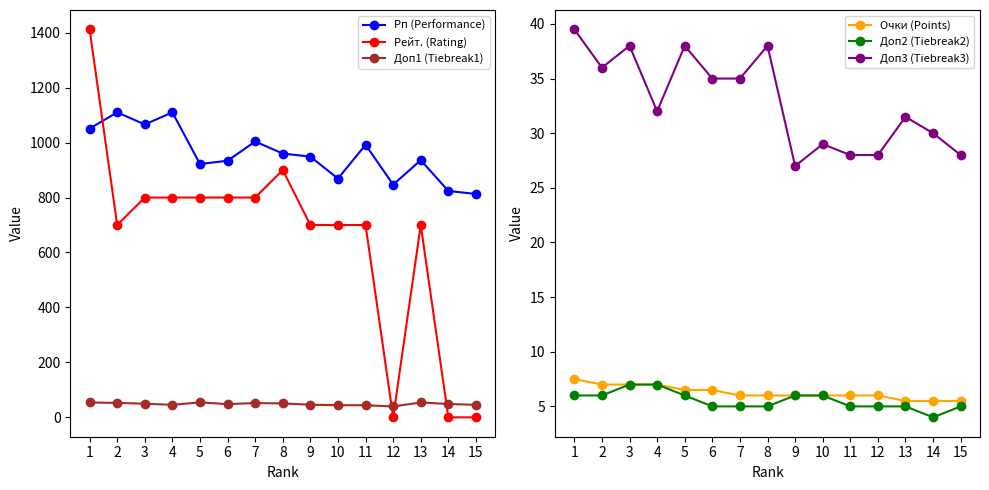

What is the difference between the Очки (Points) values at 7 and 2?

1.0